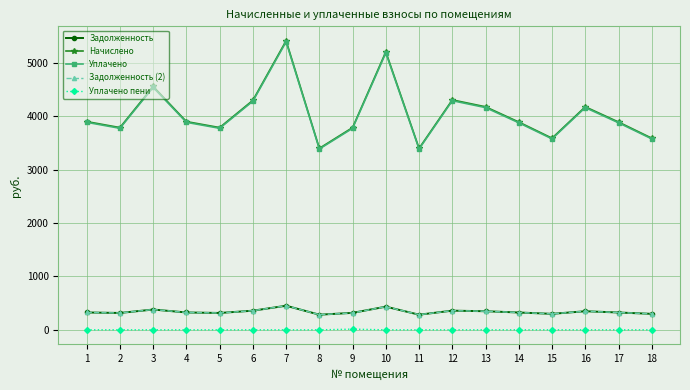

What is the spread (max minus min) of values at 16?

4173.1